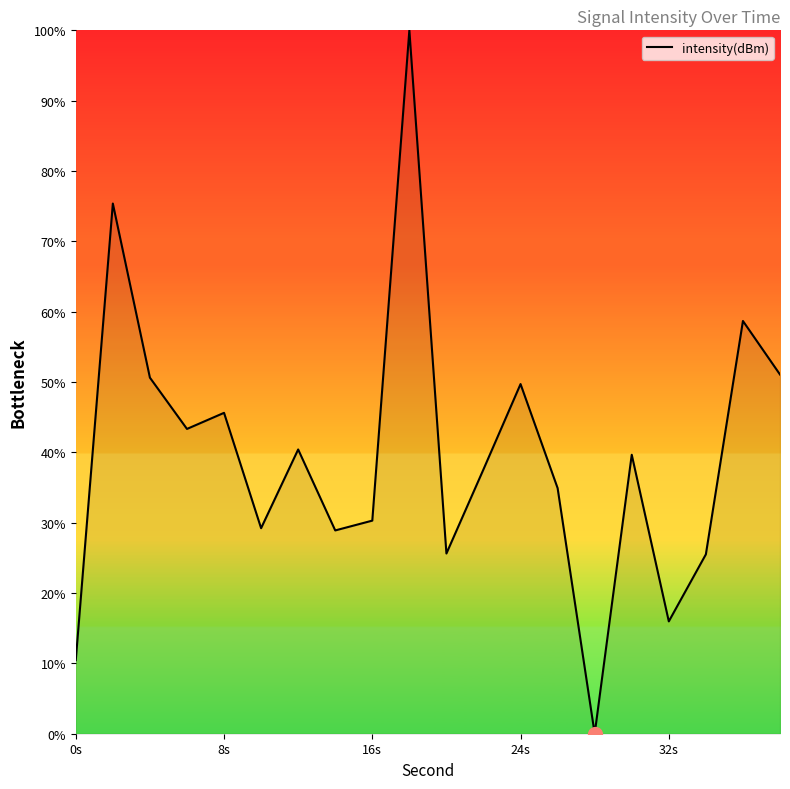

What is the greatest value displayed?

100.0